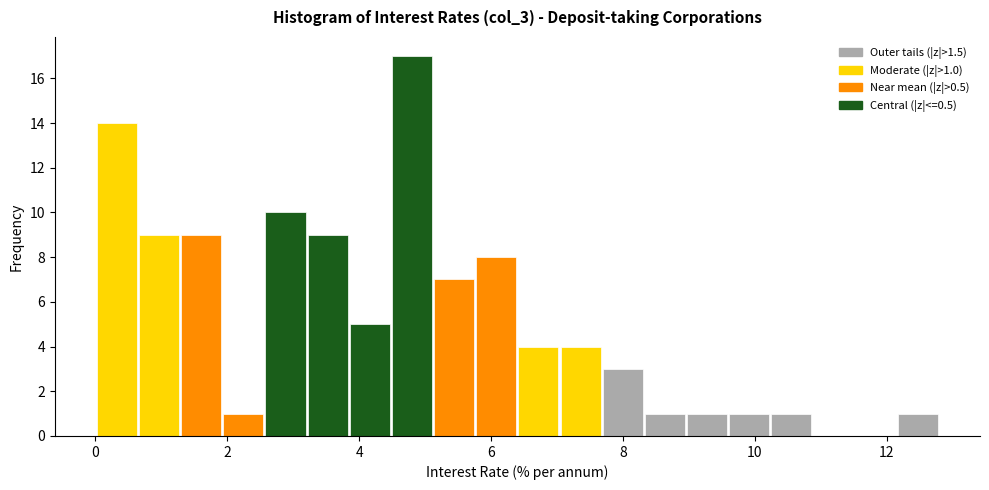

Around what value on the x-axis is the tallest bar? Give the approximate position of its centre, as read against the axis.

4.8